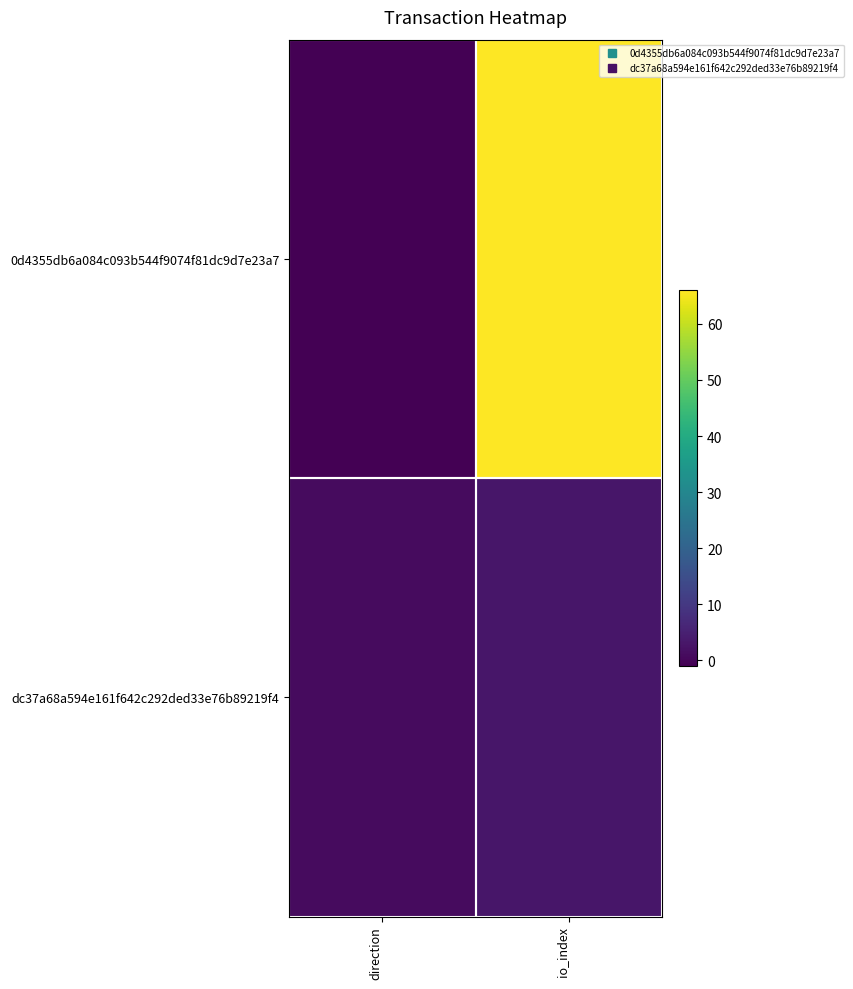

List the series in order of their peak value, lowest first.

dc37a68a594e161f642c292ded33e76b89219f4, 0d4355db6a084c093b544f9074f81dc9d7e23a7